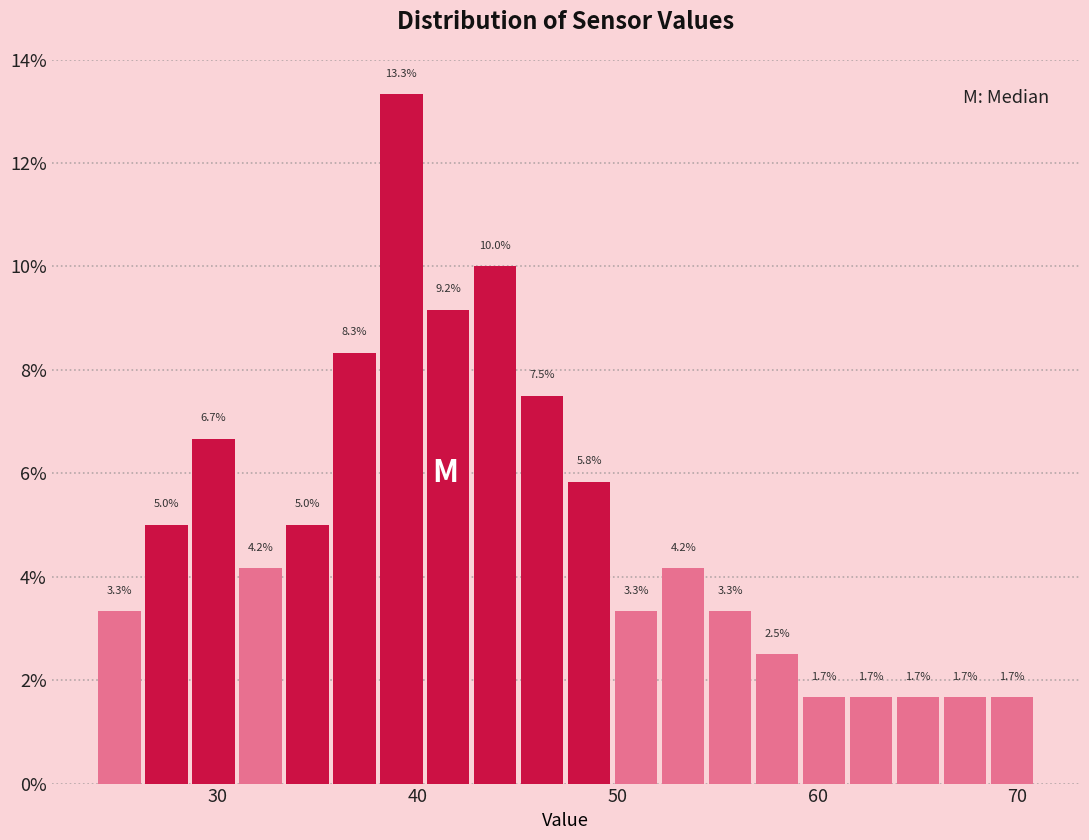

Read against the x-axis, roughly where is the centre of the tallest bar?

39